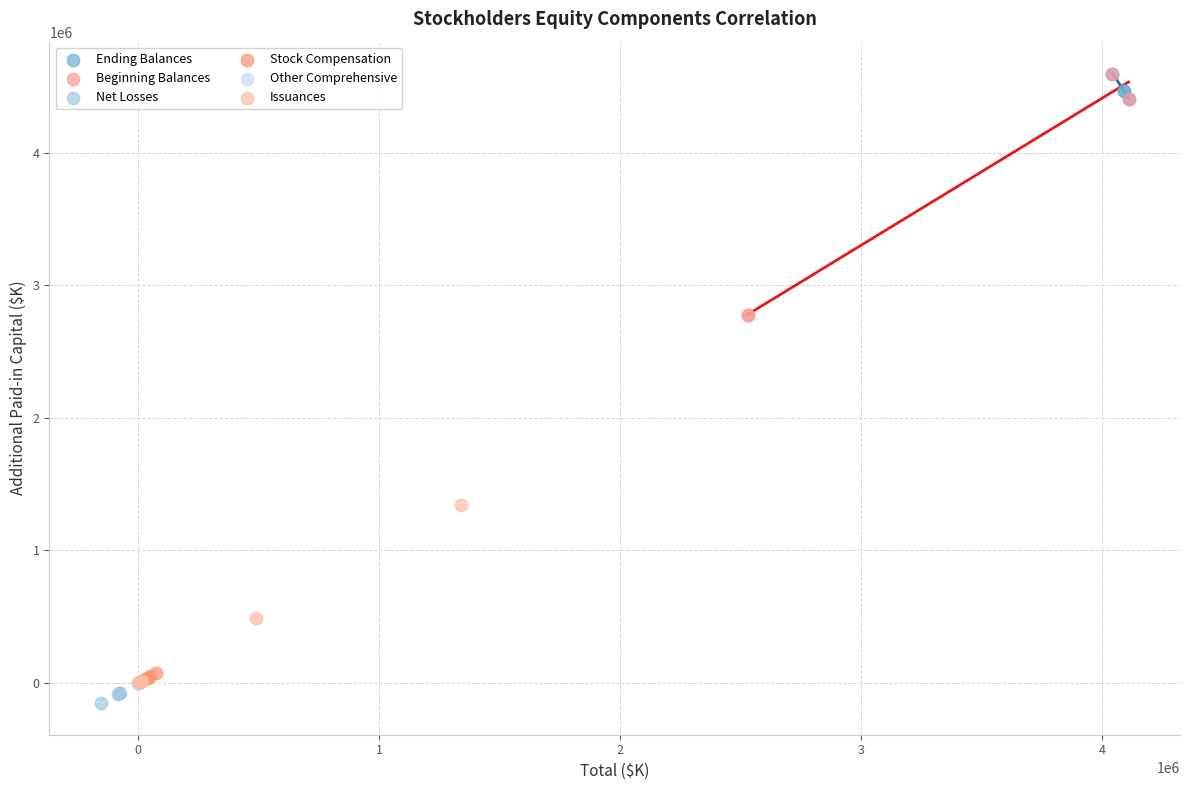

Which series has the largest Y range (max minus min)?

Beginning Balances